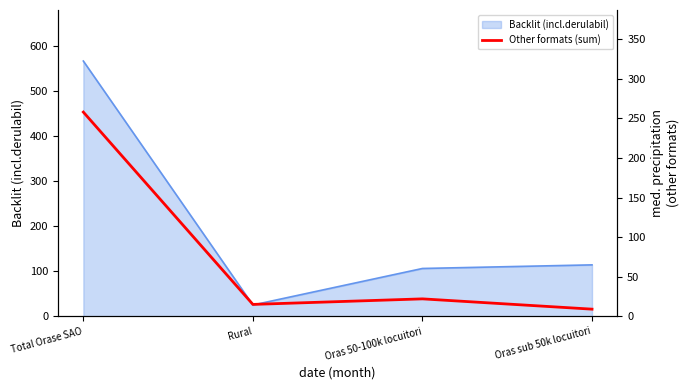

In Backlit (incl.derulabil), how many points are lower than both neighbors (excluding endpoints)?

1